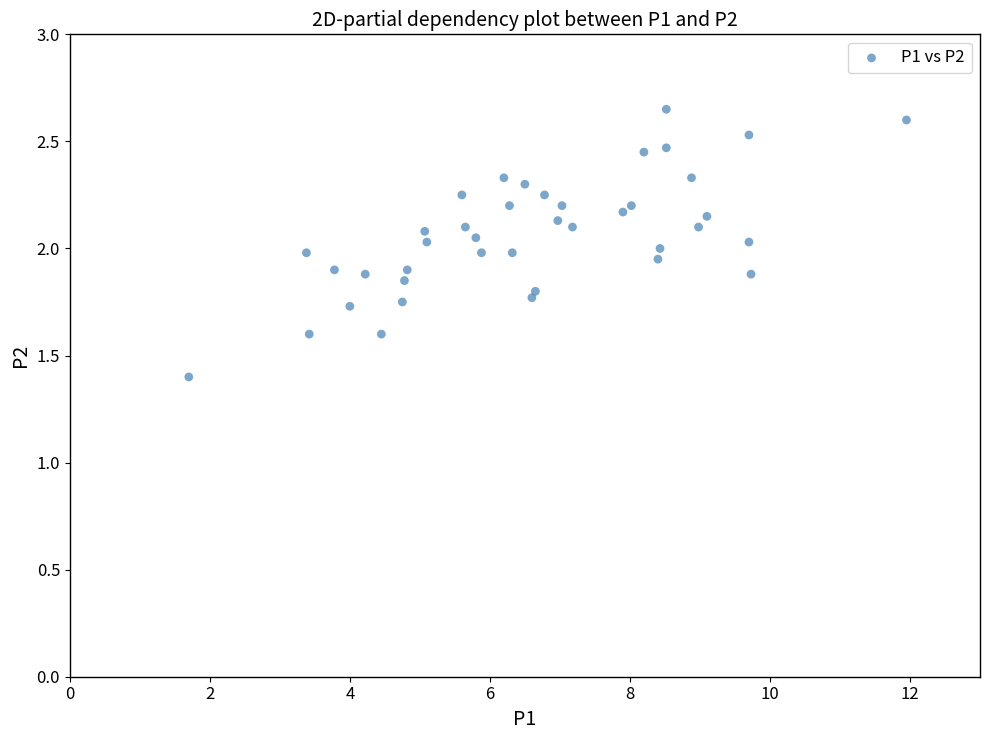

What is the range of X values (max minus min)?

10.2